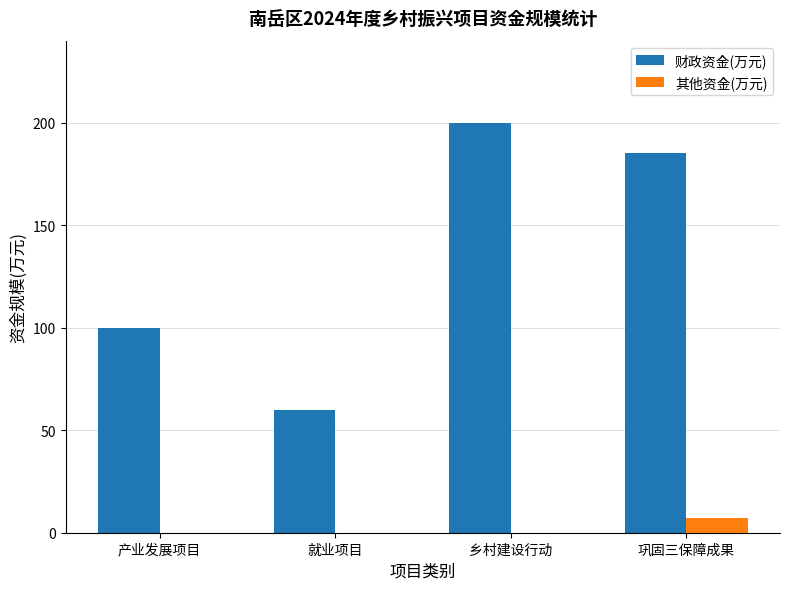

At which label does 财政资金(万元) reach its peak?

乡村建设行动